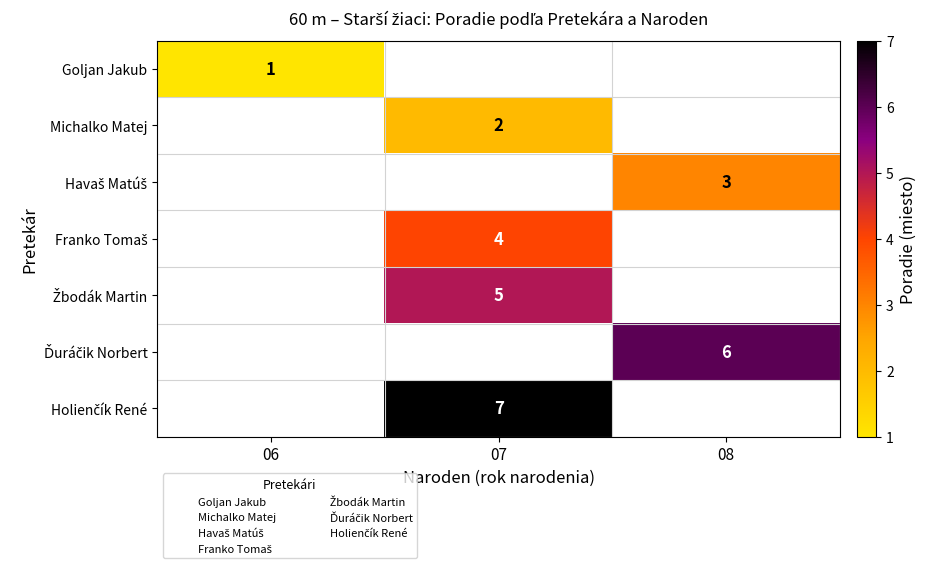

Rank the series by their average value, from lowest to highest.

Goljan Jakub, Michalko Matej, Havaš Matúš, Franko Tomaš, Žbodák Martin, Ďuráčik Norbert, Holienčík René